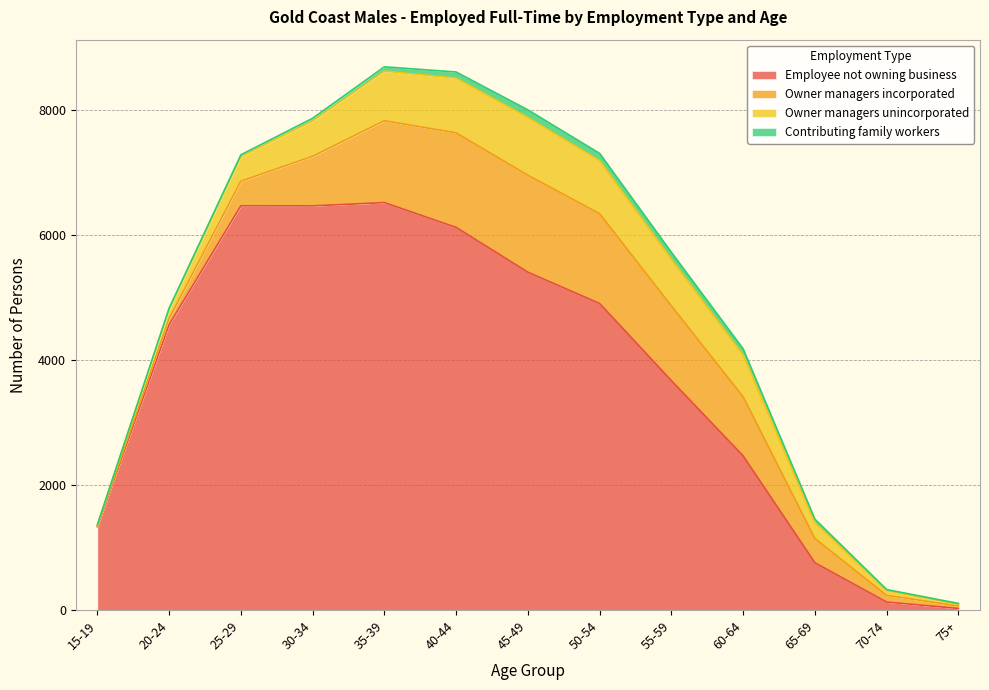

What is the difference between the maximum and minimum values in the Contributing family workers series?

113